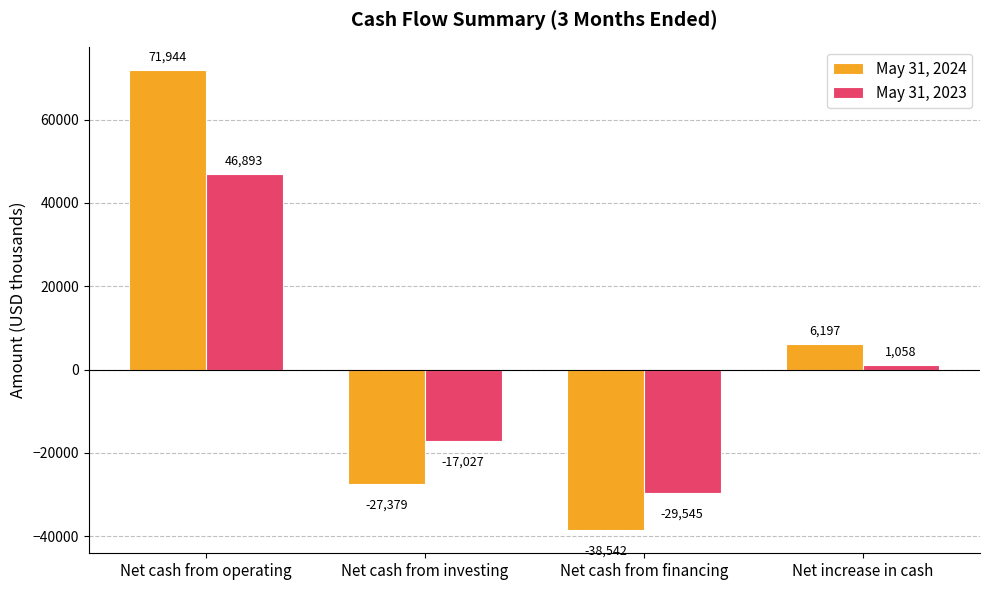

Which series has the widest spread of values?

May 31, 2024